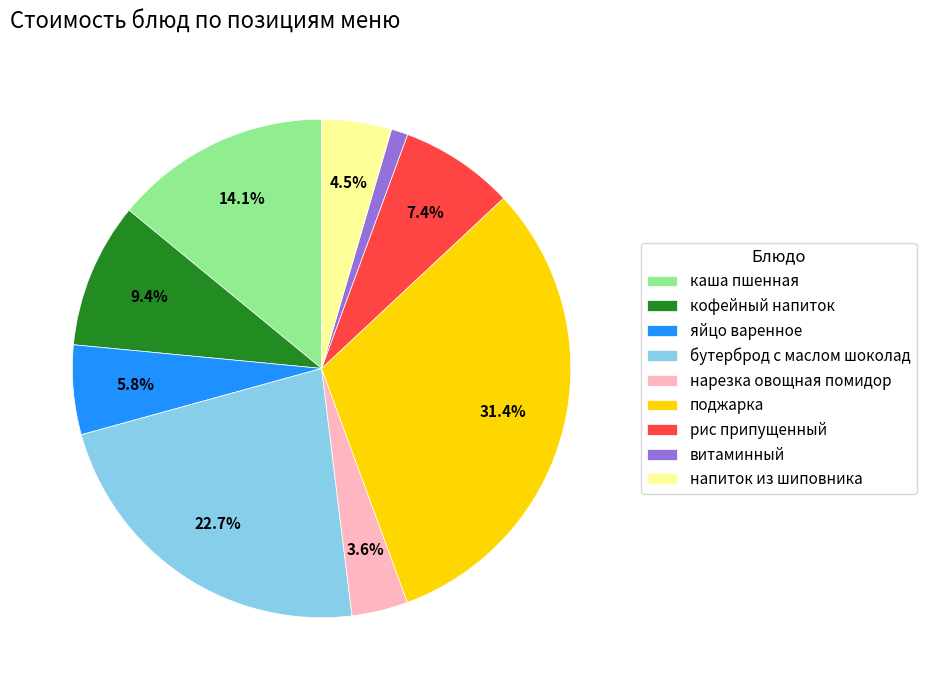

Is there a majority slice in this chart?

No